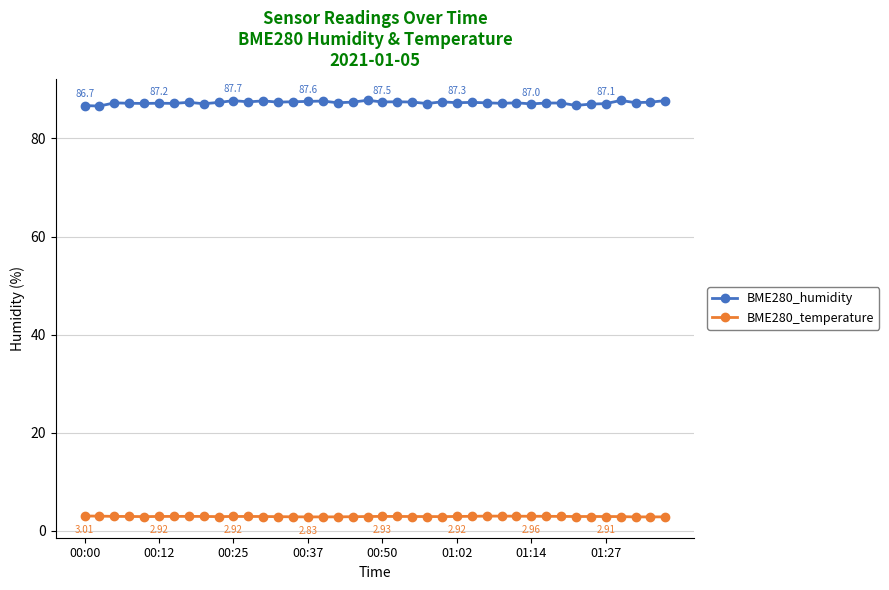

True or false: BME280_temperature and BME280_humidity intersect in this chart.

False